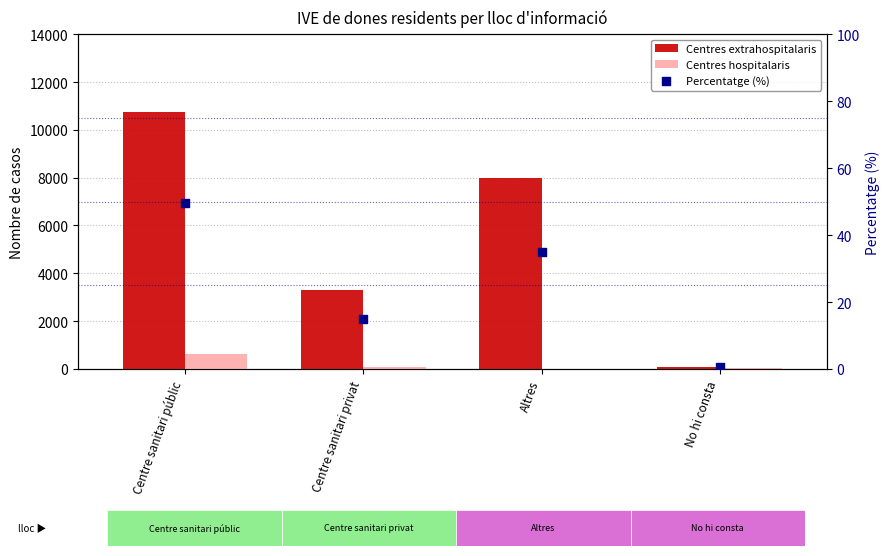

At how many categories does at least one series exceed 1266?

3